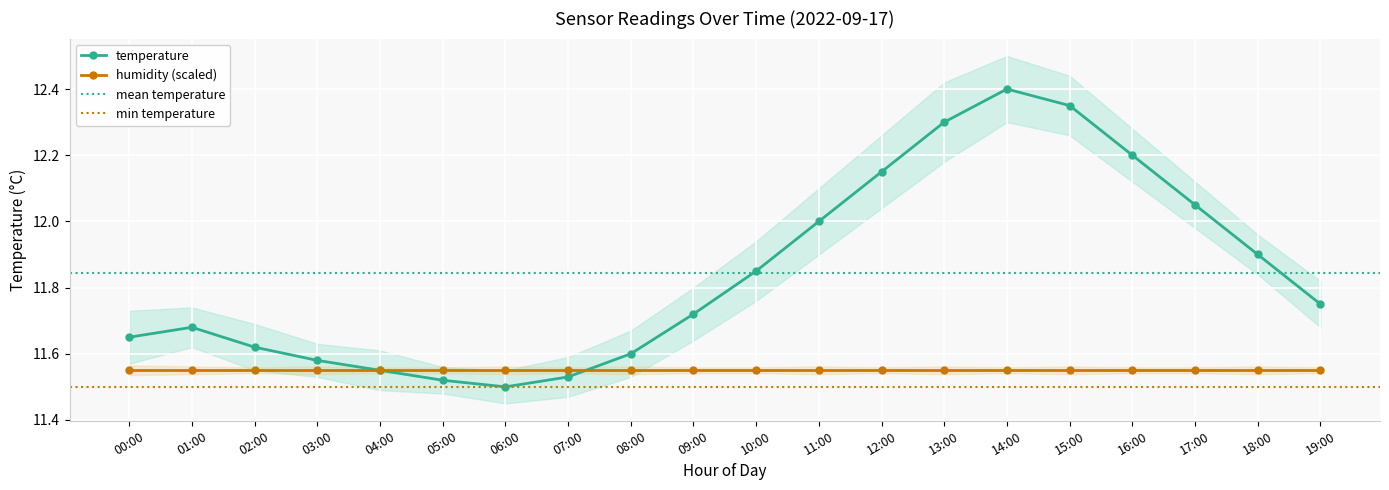

At which category does the data reach its first local peak?

01:00